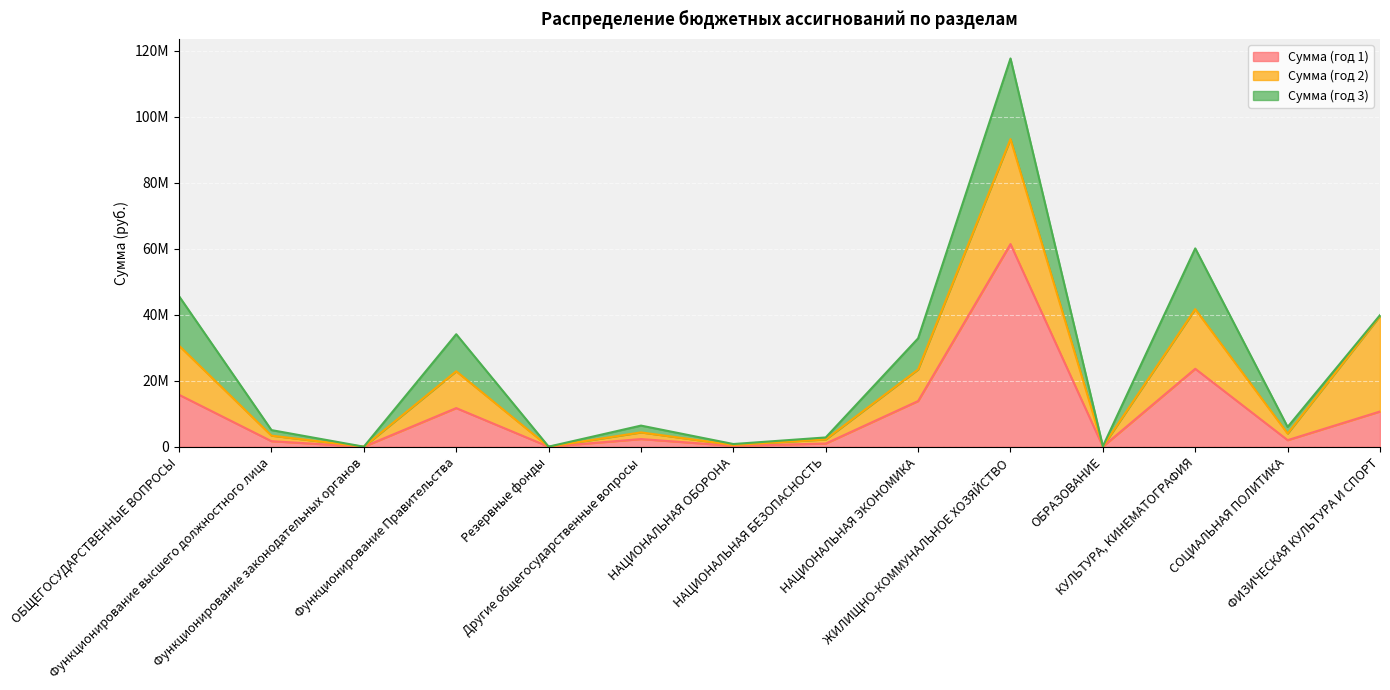

What is the label of the 9th point from the left?

НАЦИОНАЛЬНАЯ ЭКОНОМИКА